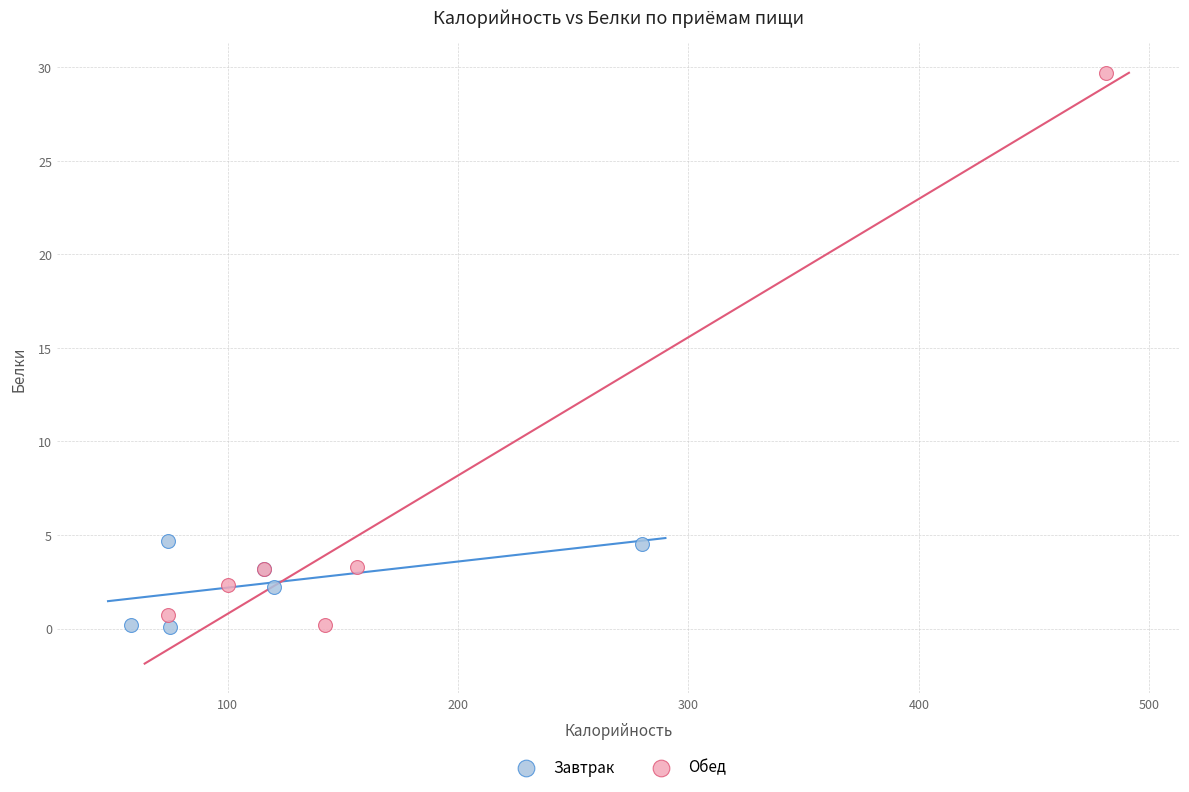

Which series reaches the maximum Y coordinate?

Обед